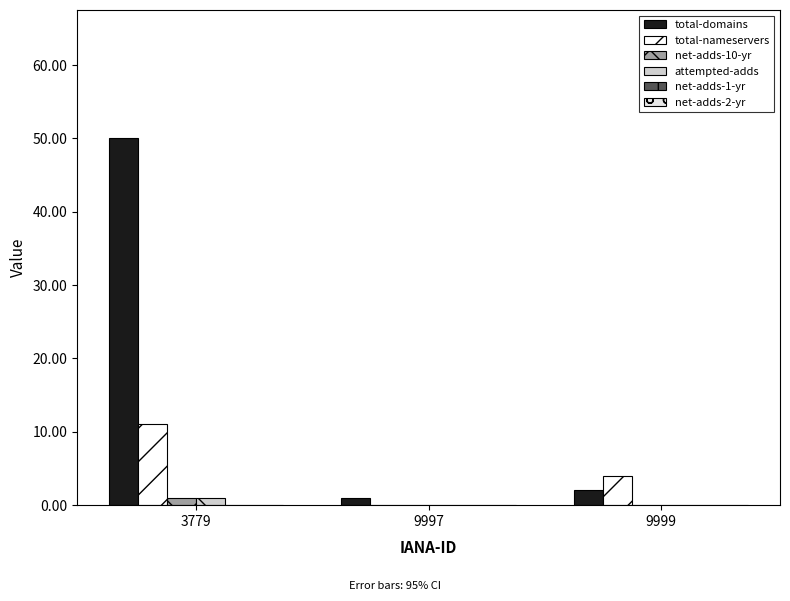

Where is total-domains nearest to the value 25?

9999